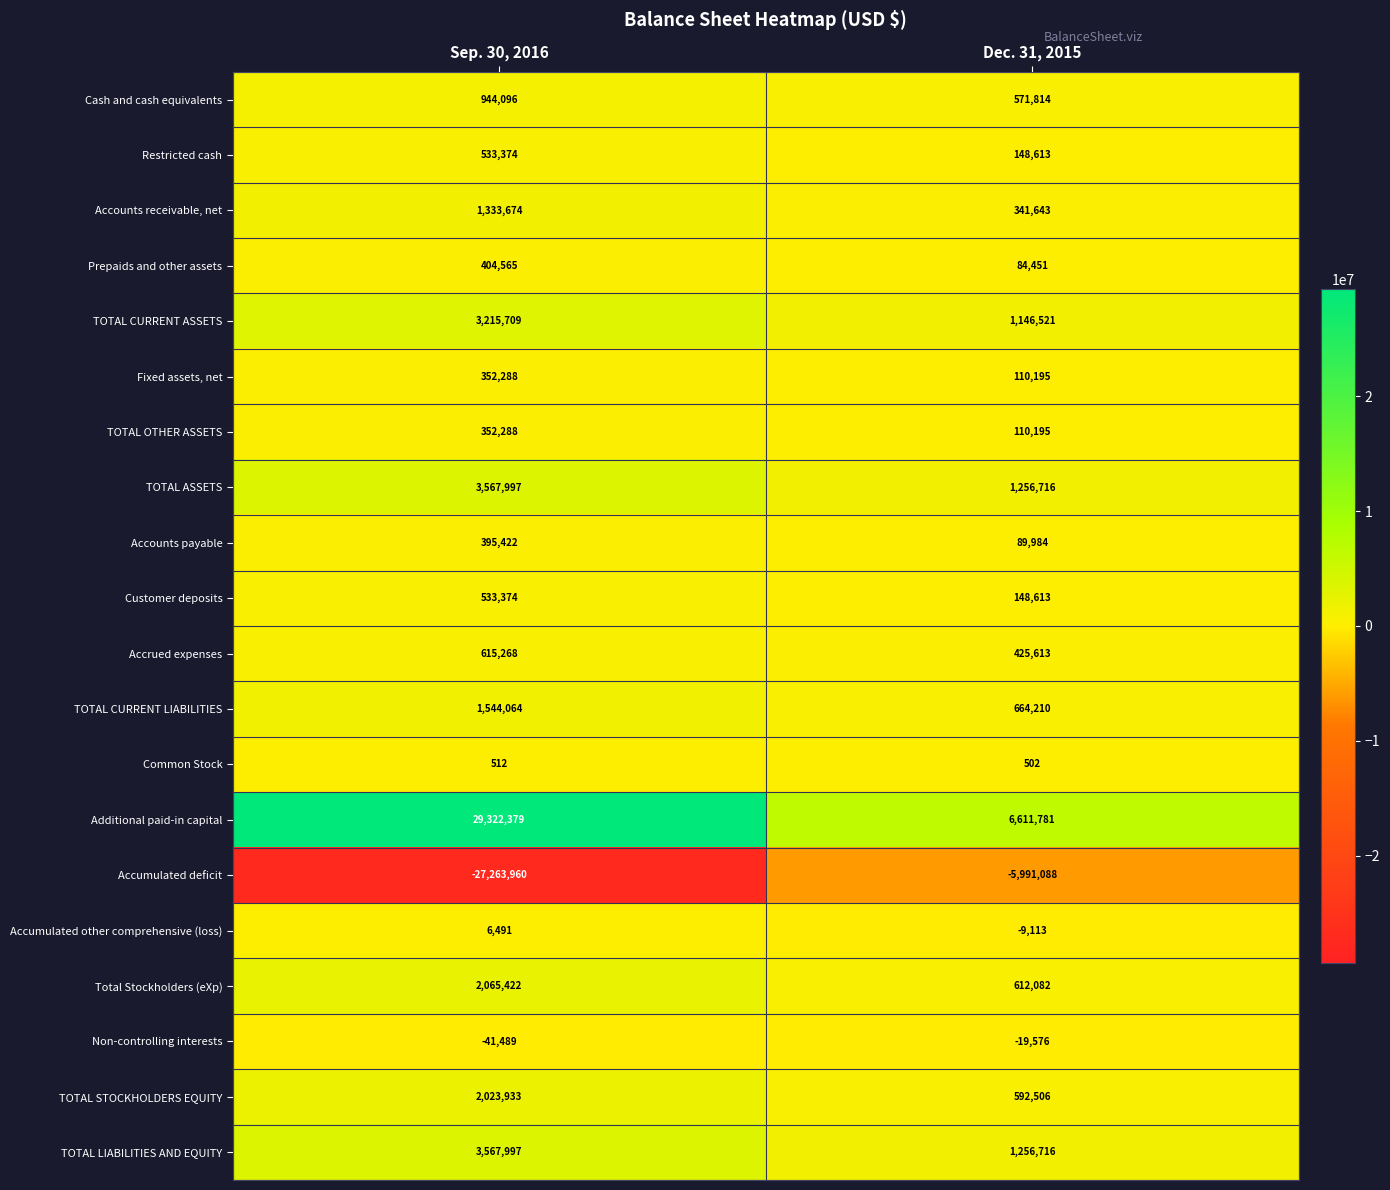

At which category is the sum across all series the highest?

Sep. 30, 2016